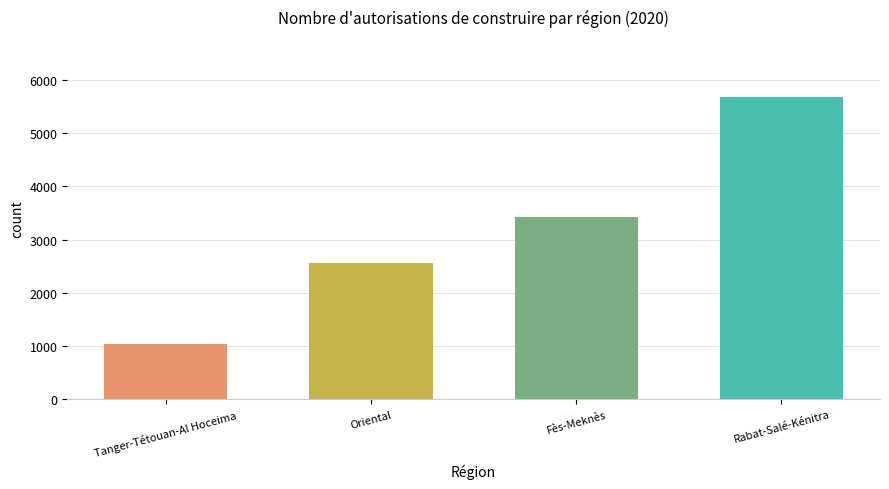

What is the maximum value shown in the chart?

5674